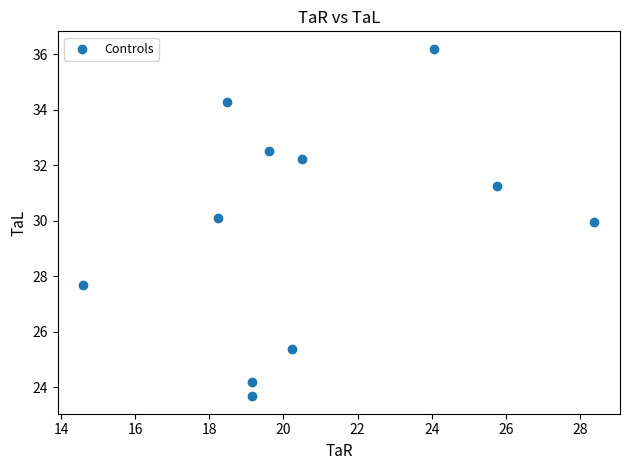

What Y value in the scatter plot is closest to 29?

29.9